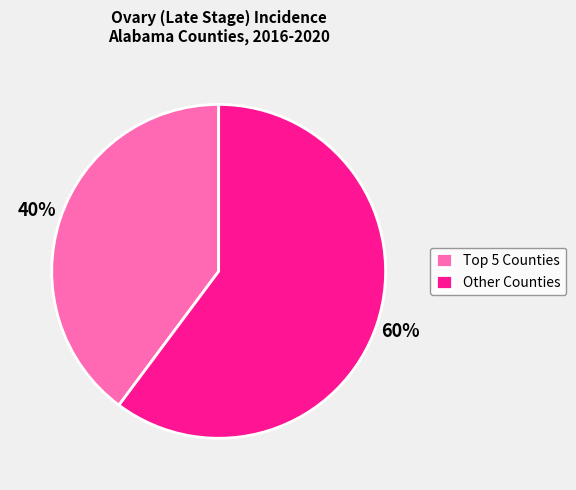

Count the number of slices in the pie.

2